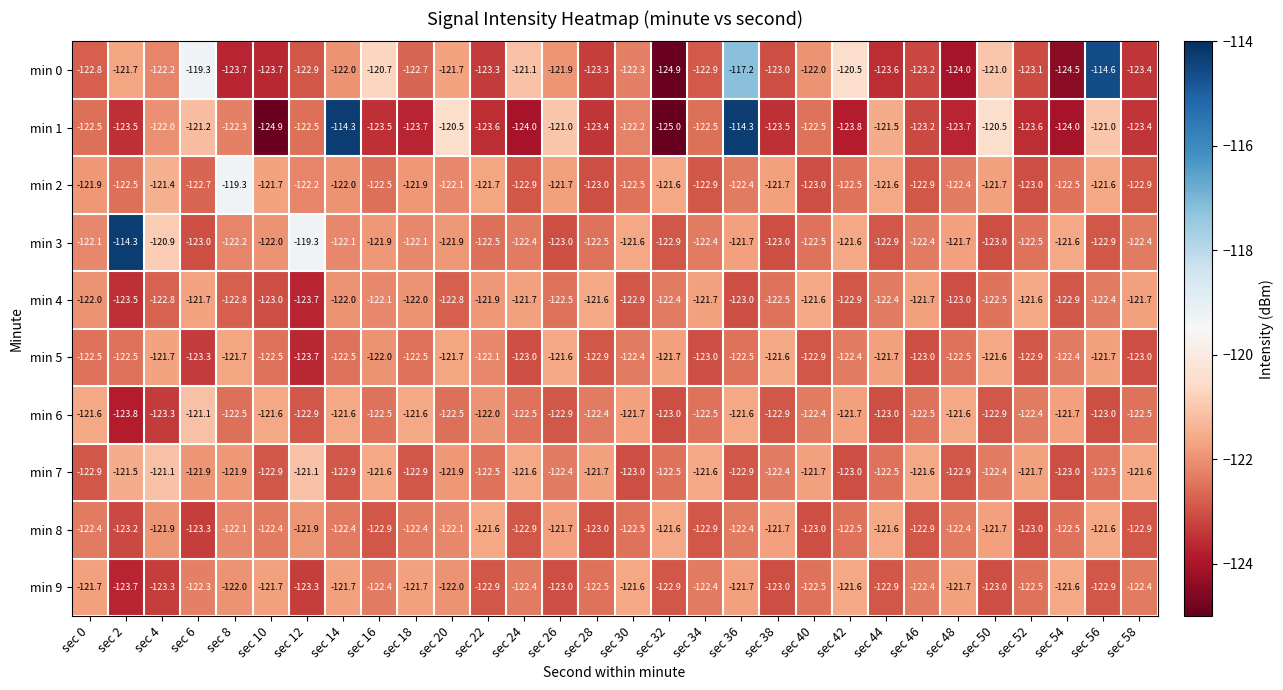

Where is min 5 nearest to the value -122?

sec 16